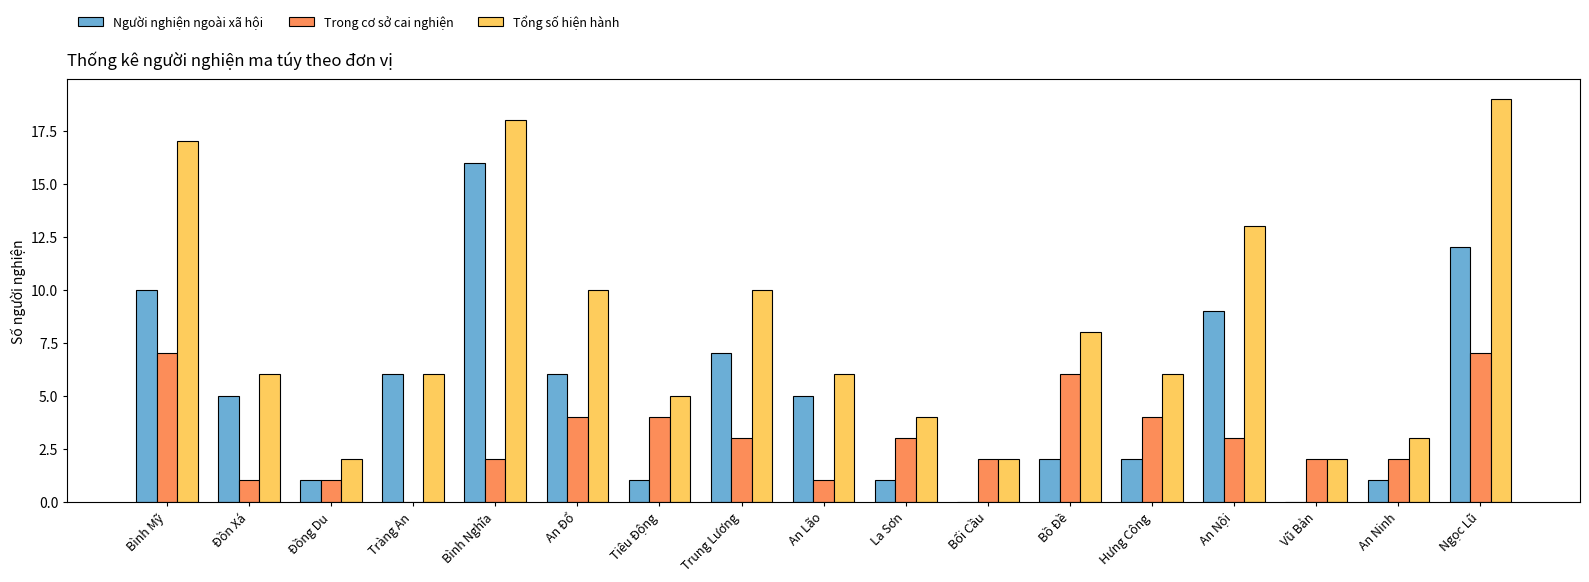

Is the value of Trong cơ sở cai nghiện at Bình Mỹ greater than the value of Tổng số hiện hành at Bình Mỹ?

No